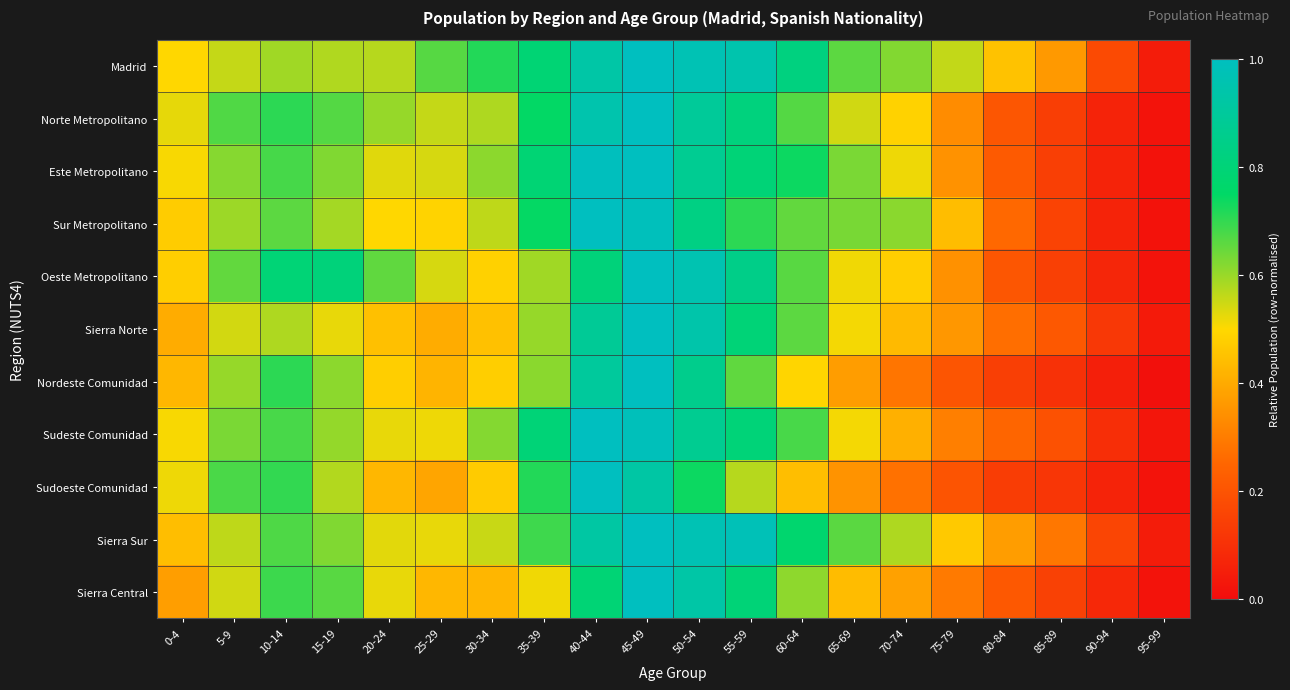

Rank the series by their maximum value, from lowest to highest.

Madrid, Norte Metropolitano, Este Metropolitano, Sur Metropolitano, Oeste Metropolitano, Sierra Norte, Nordeste Comunidad, Sudeste Comunidad, Sudoeste Comunidad, Sierra Sur, Sierra Central